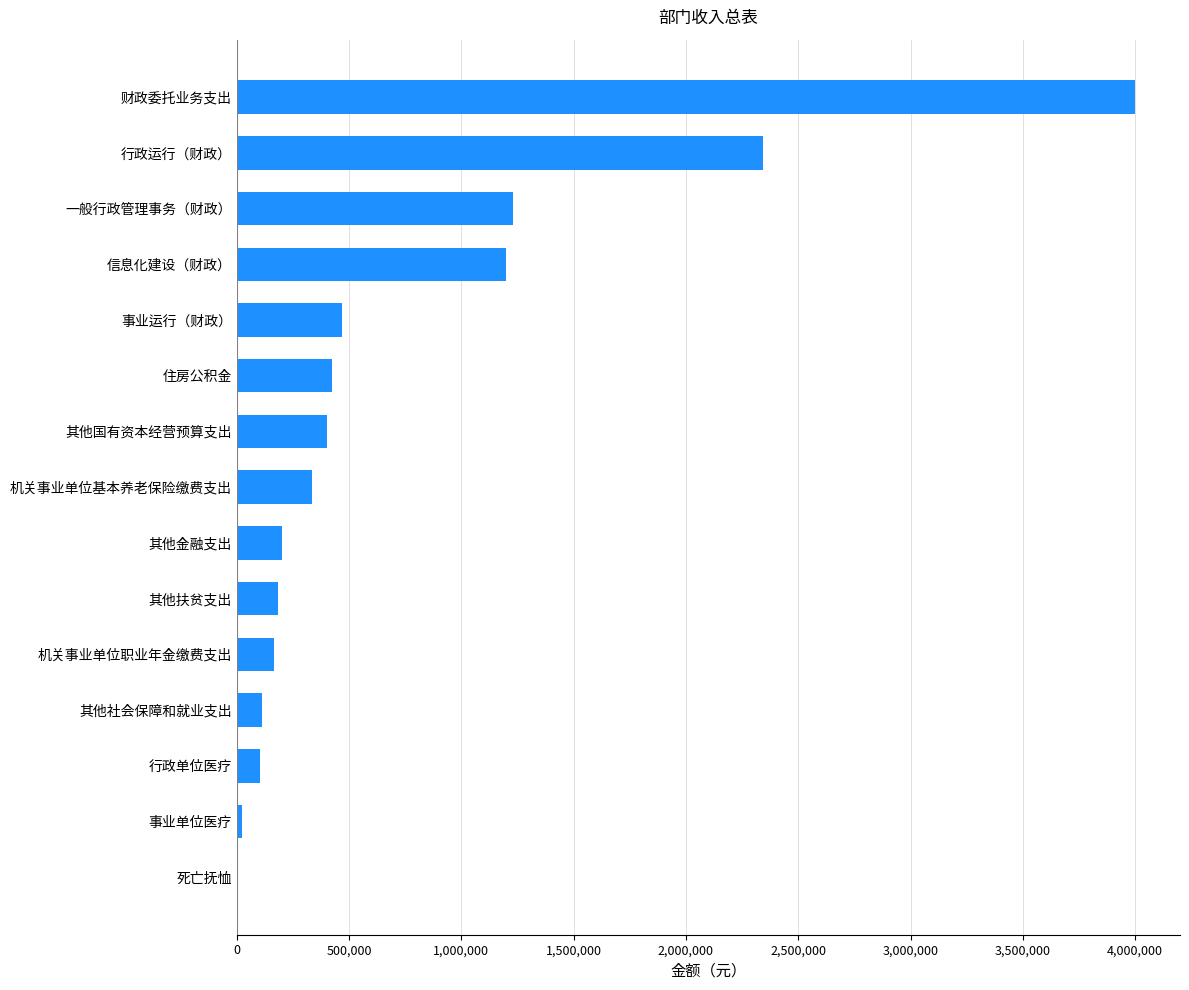

The chart shows a value of 5913657 at 财政委托业务支出. True or false?

False